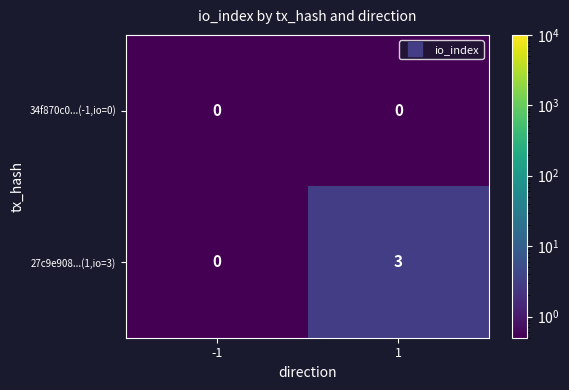

Read the 27c9e908...(1,io=3) value at 1.

3